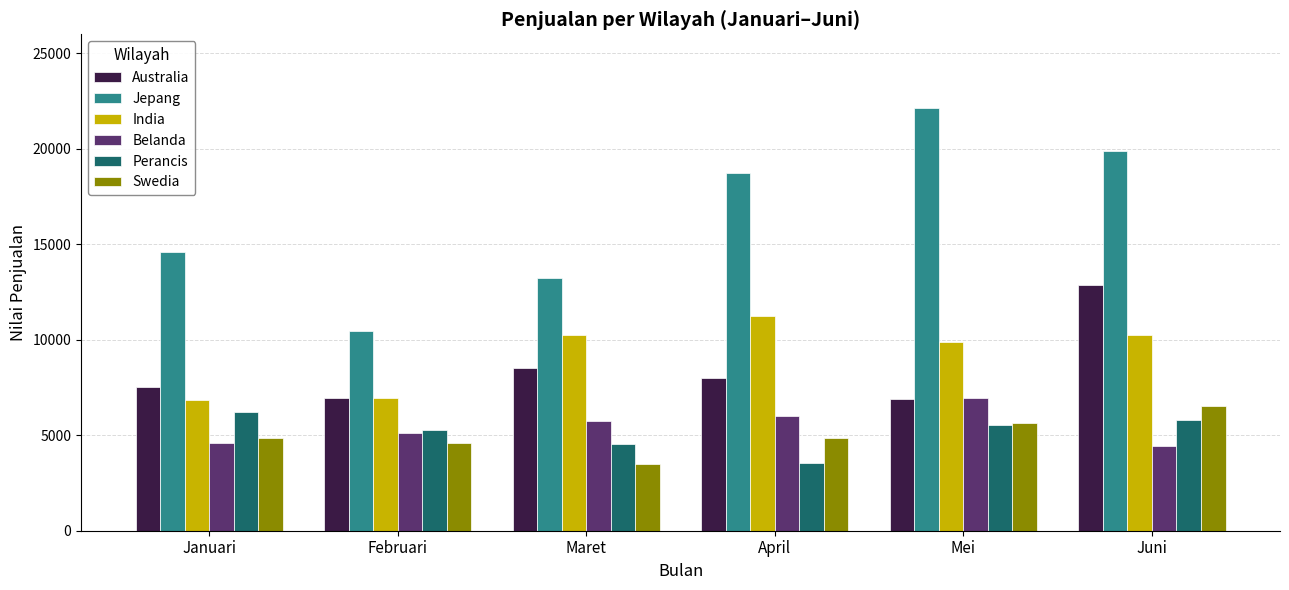

At which category is the sum across all series the highest?

Juni